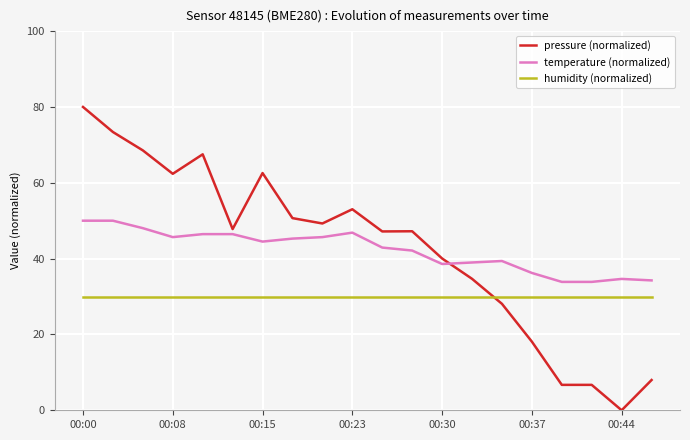

What is the maximum value for temperature (normalized)?

50.0